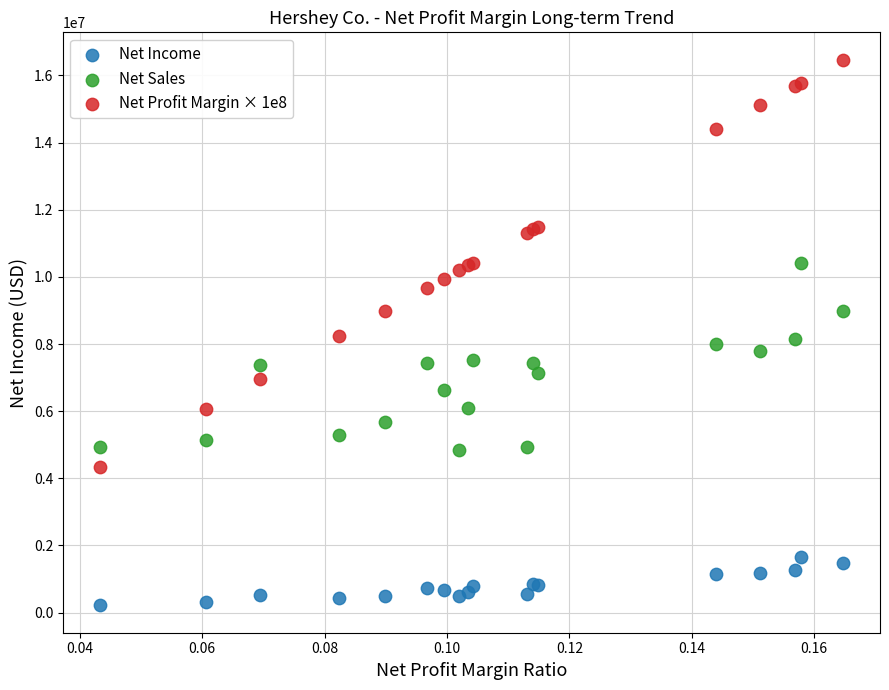

Which series has the widest spread of Y values?

Net Profit Margin × 1e8